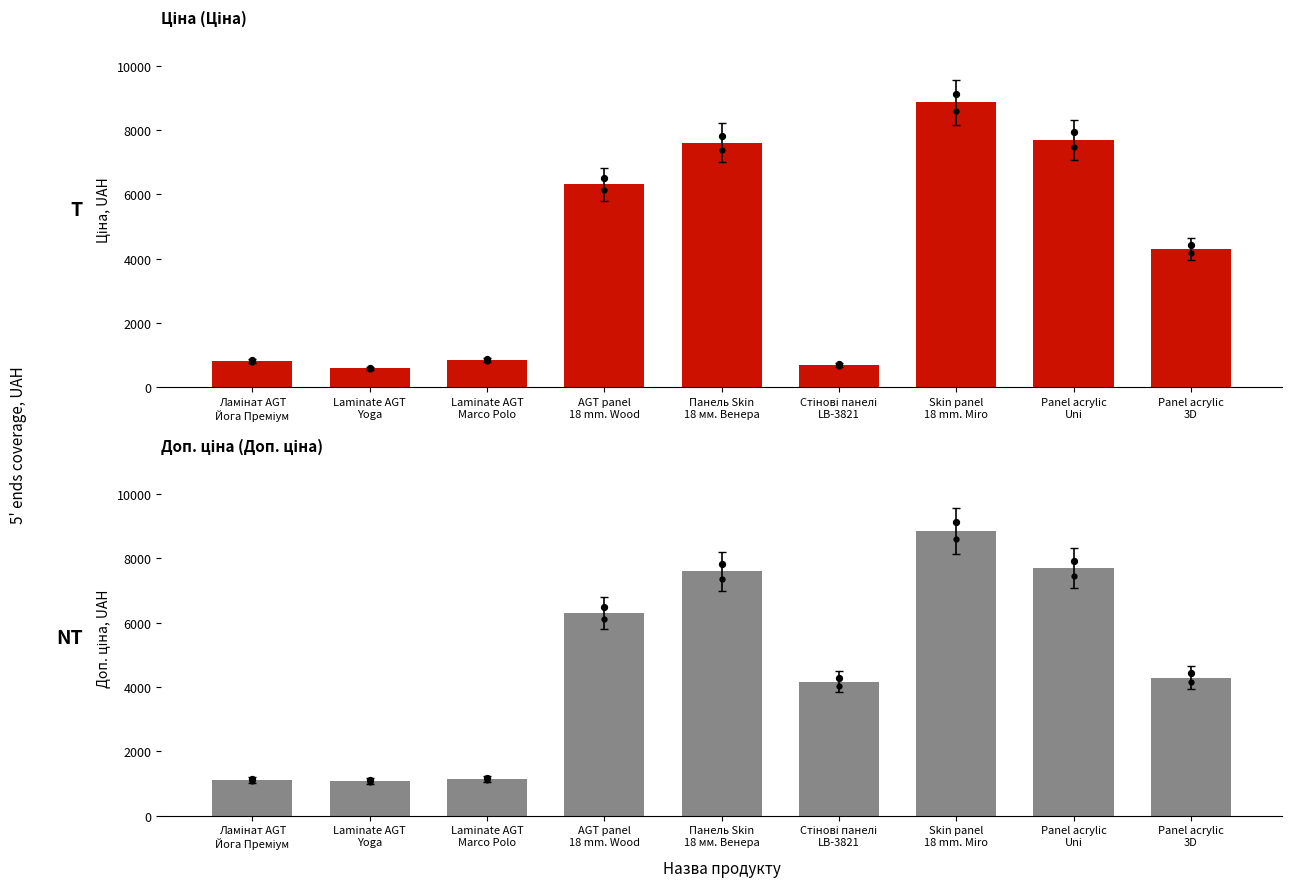

Is the value of Ціна at AGT panel
18 mm. Wood greater than the value of Доп. ціна at Laminate AGT
Yoga?

Yes